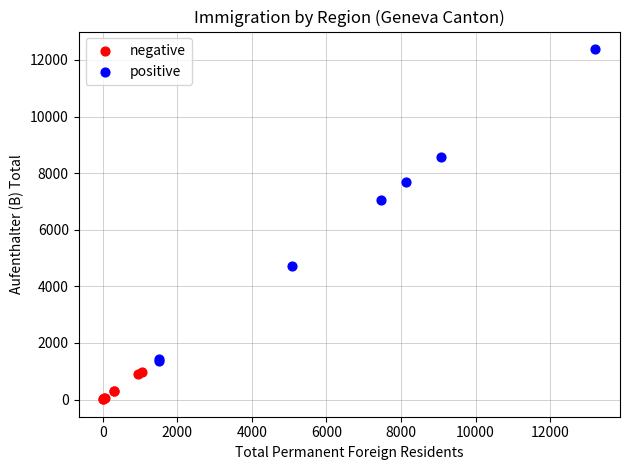

Which series reaches the minimum Y coordinate?

negative